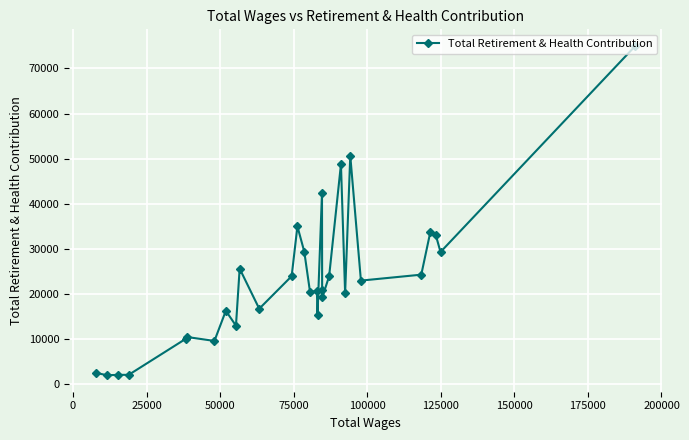

What is the value of the 12th point from the left?

23962